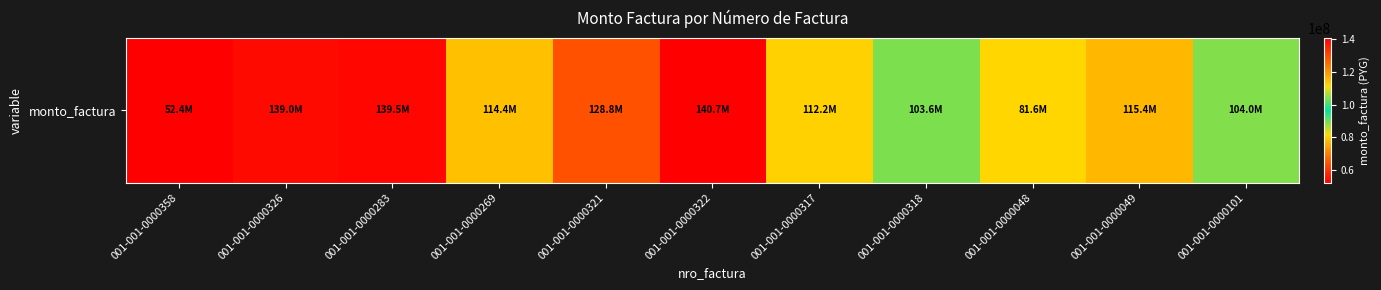

Where is the data nearest to the value 96538200?

001-001-0000318